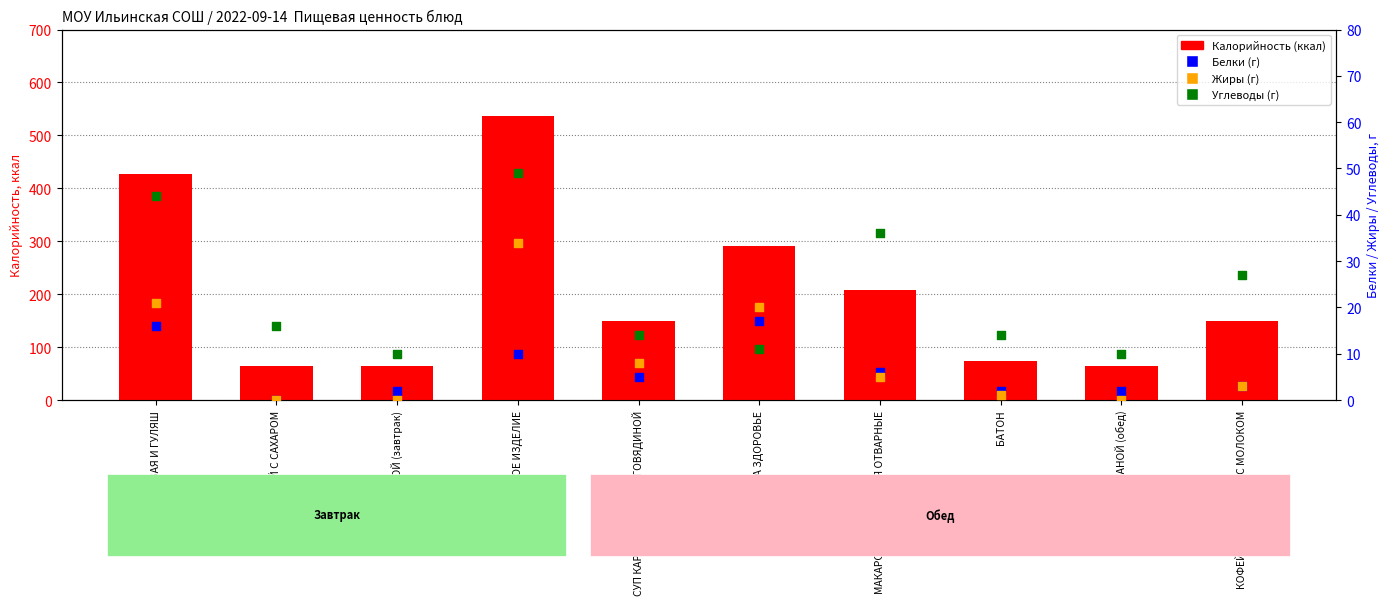

Is the value of Углеводы (г) at БАТОН greater than the value of Жиры (г) at СУП КАРТОФЕЛЬНЫЙ С ГОВЯДИНОЙ?

Yes